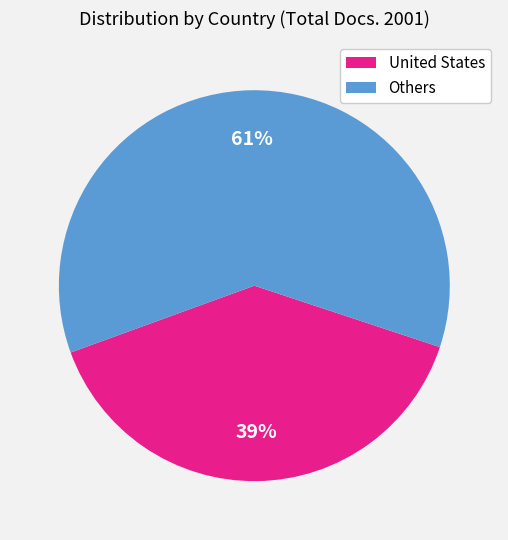

To the nearest percent, what is the average slice percentage?

50%